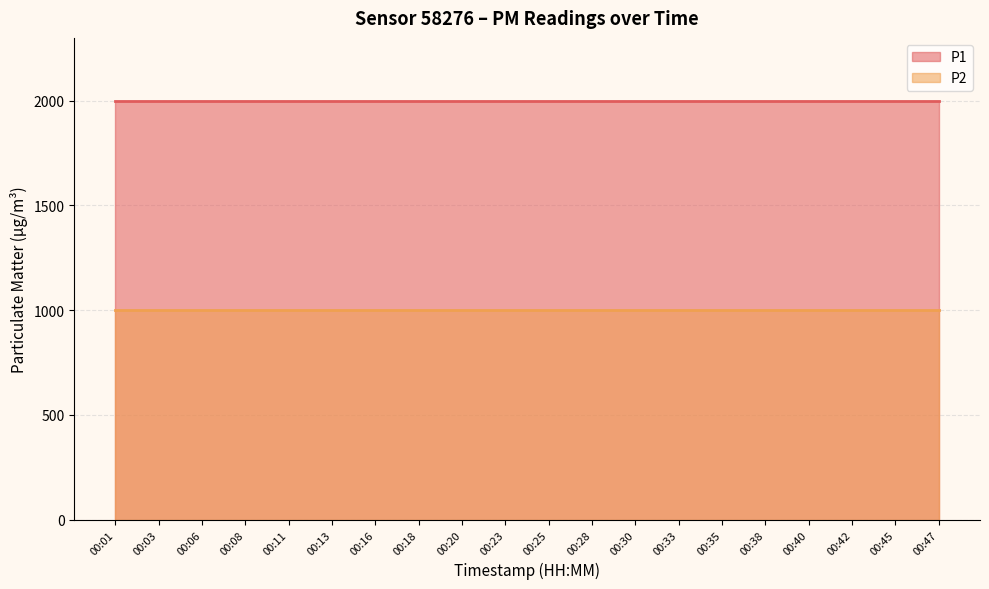

Is it true that P1 equals 3542.9 at 00:08?

False